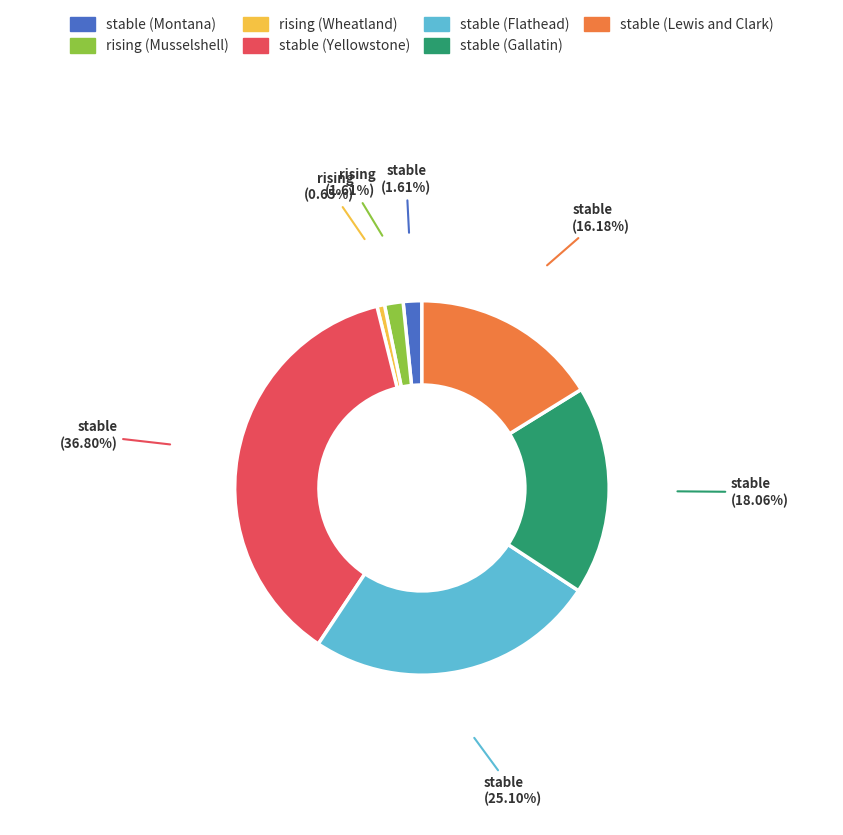

How many segments does this pie chart have?

7